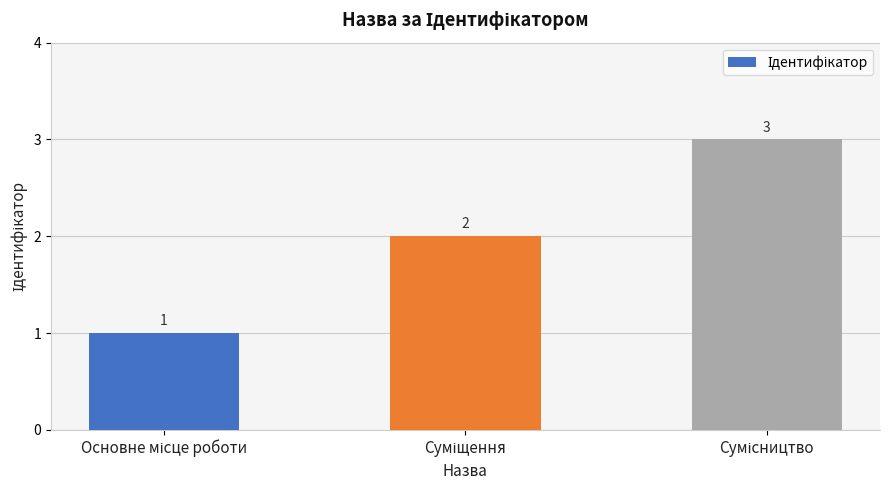

What is the sum of all values?

6